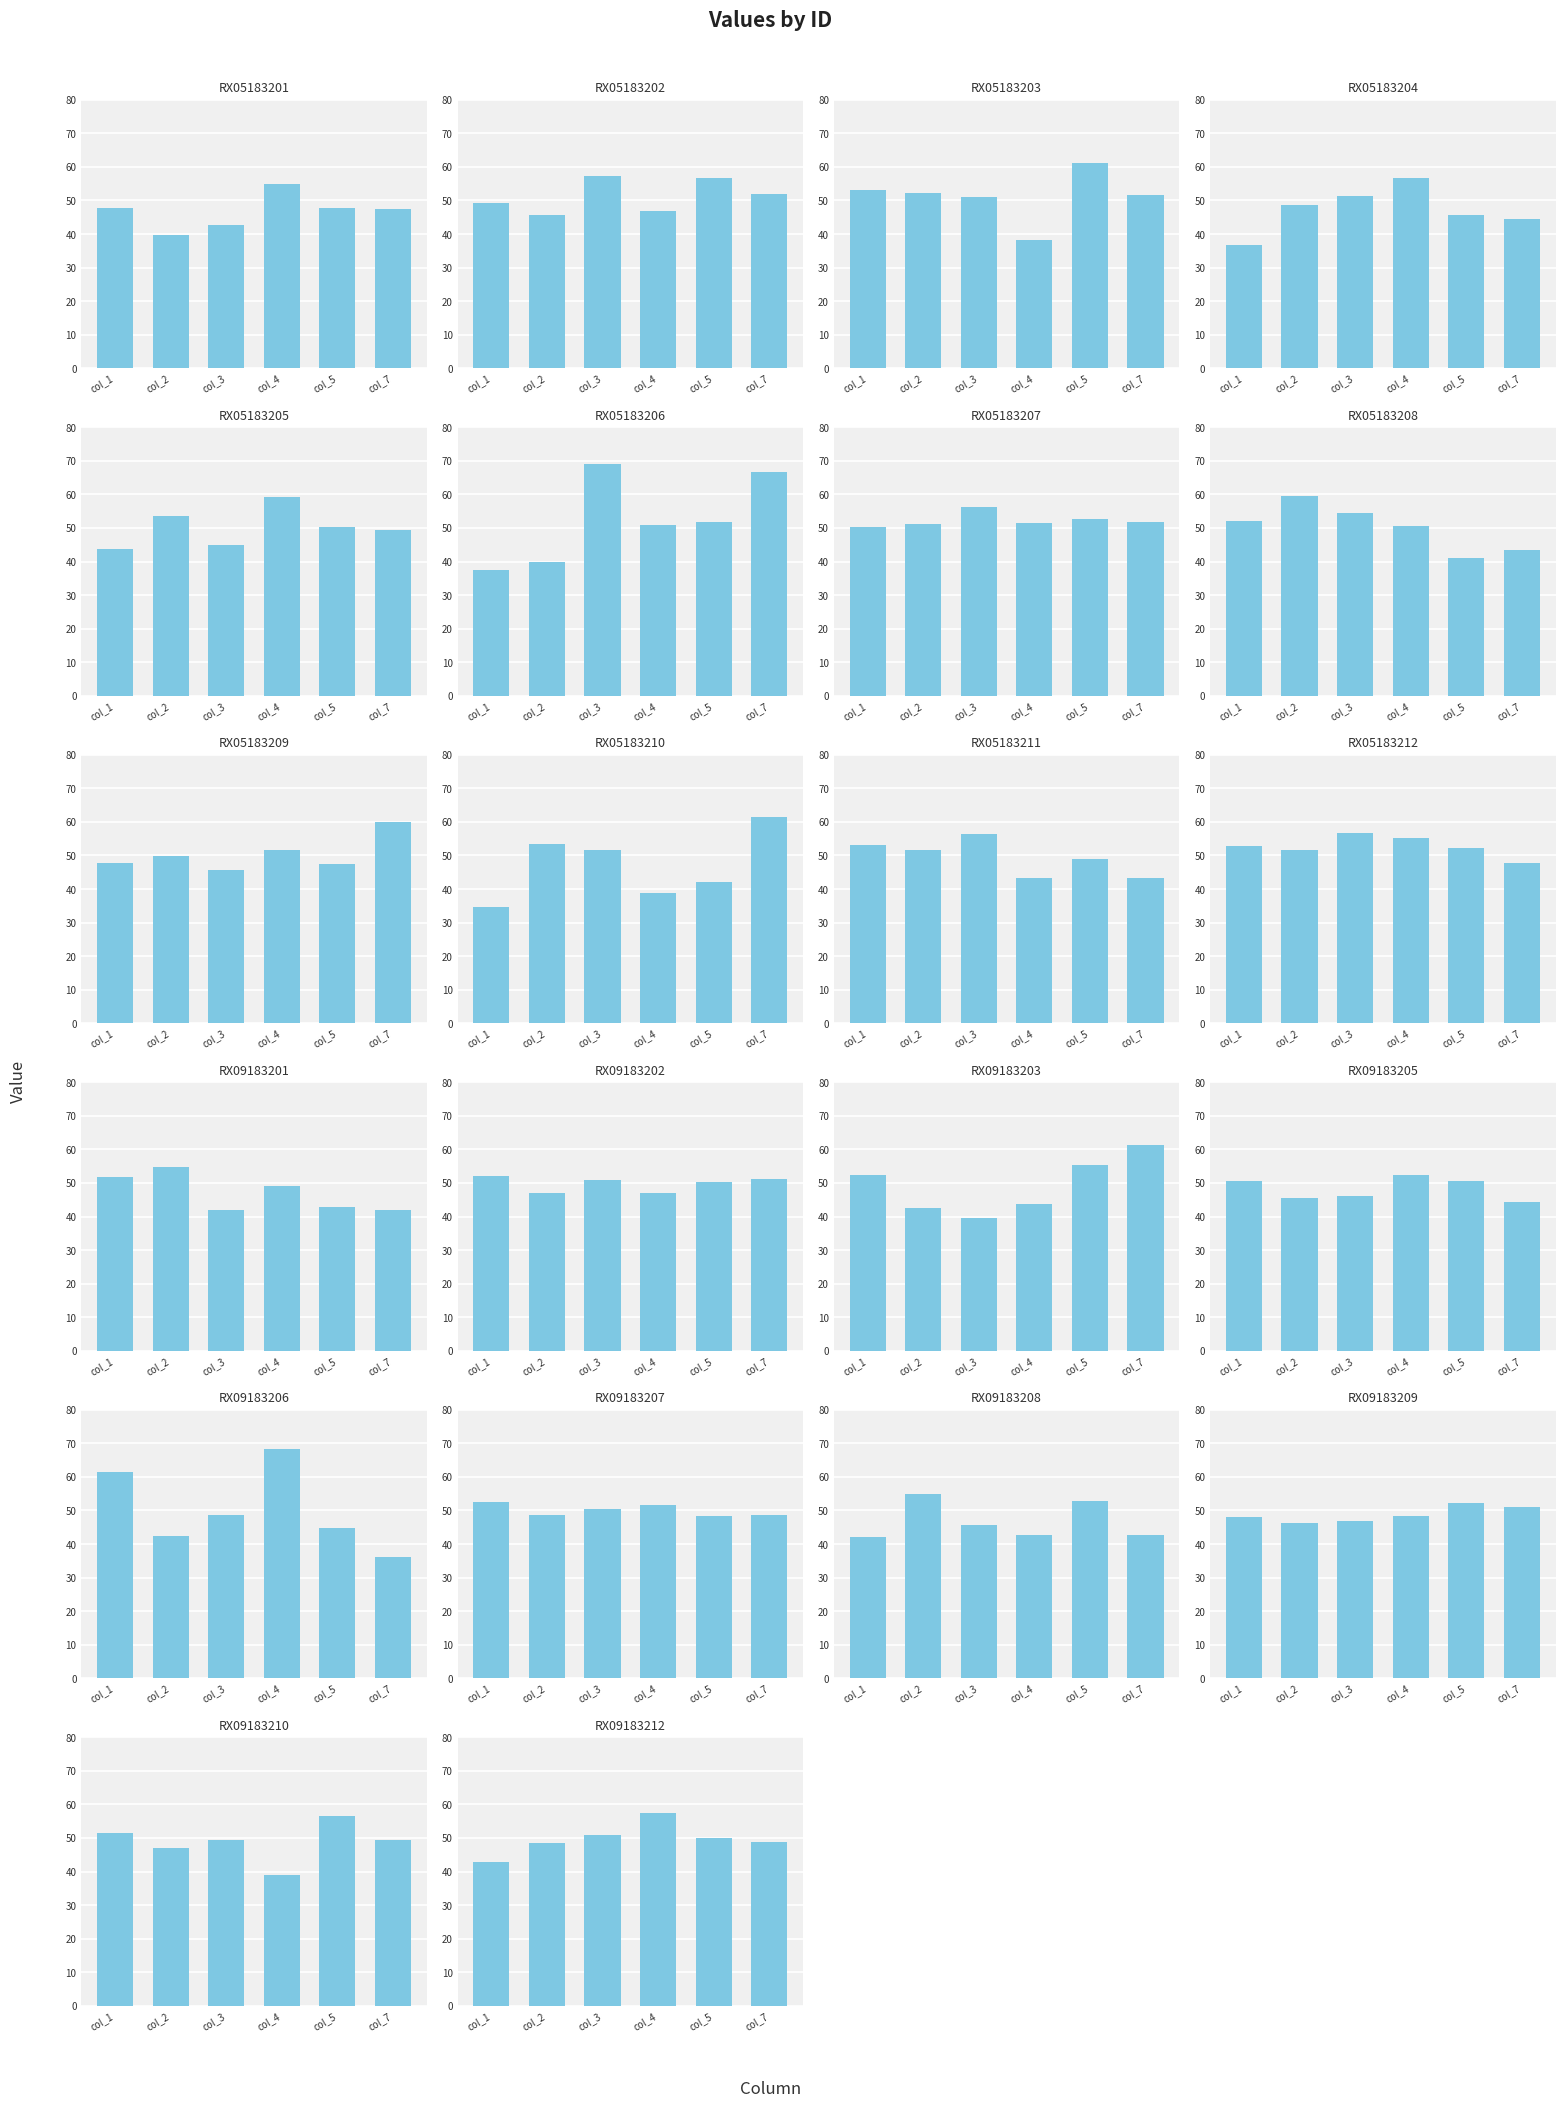

What is the difference between the maximum and minimum values in the col_4 series?

30.2